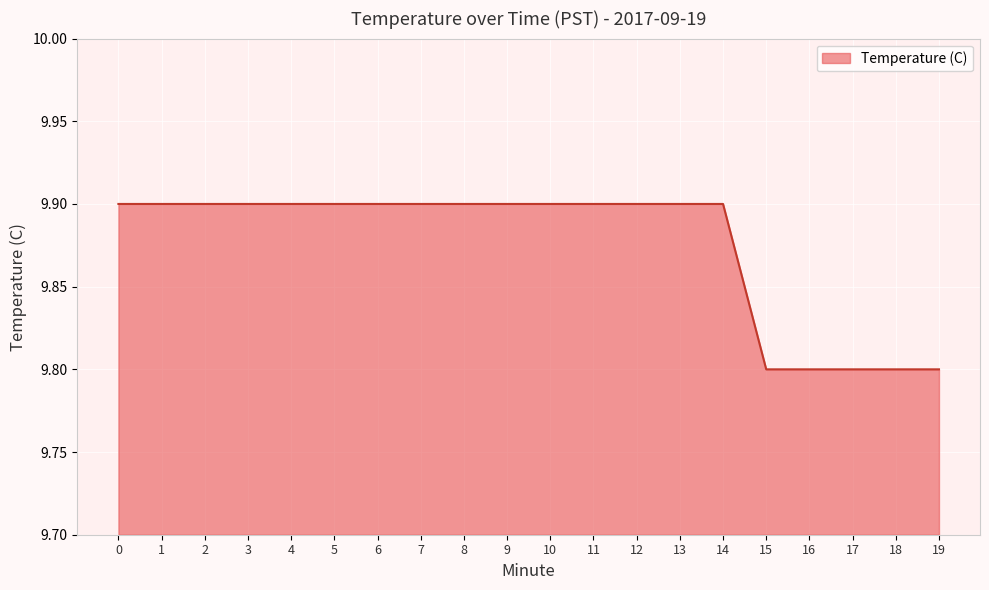

What is the ratio of the value at 10 to the value at 1?

1.0